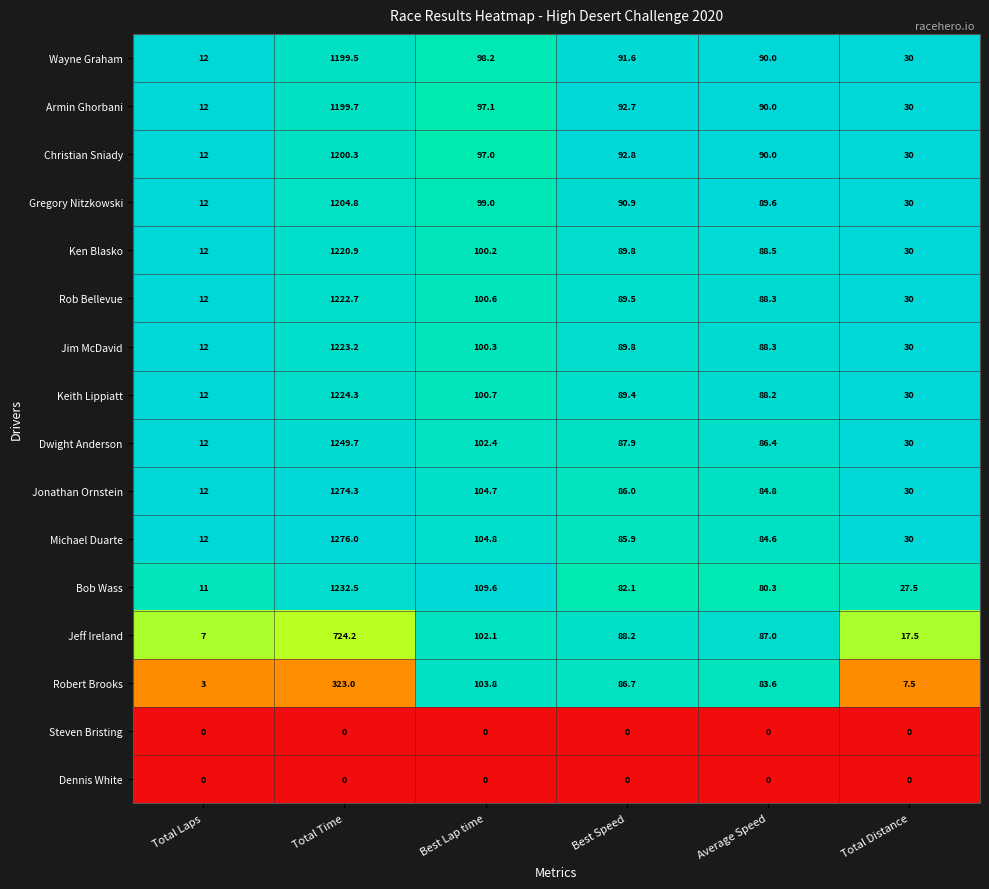

What is the difference between the maximum and second lowest values in the Rob Bellevue series?

1192.7